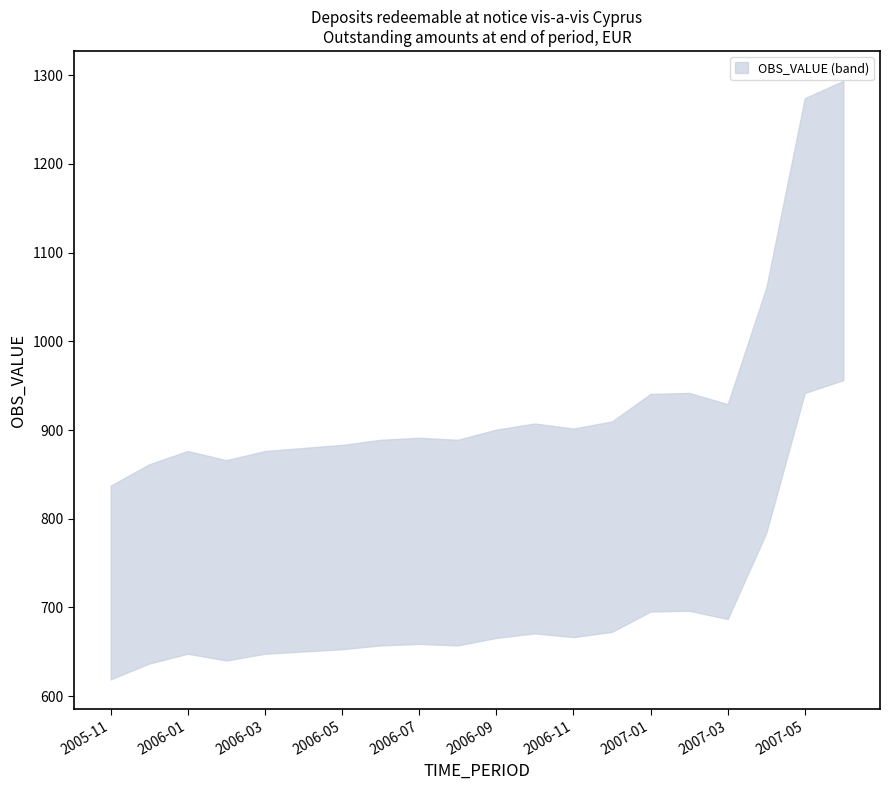

Is it true that upper equals 423 at 2007-06?

False